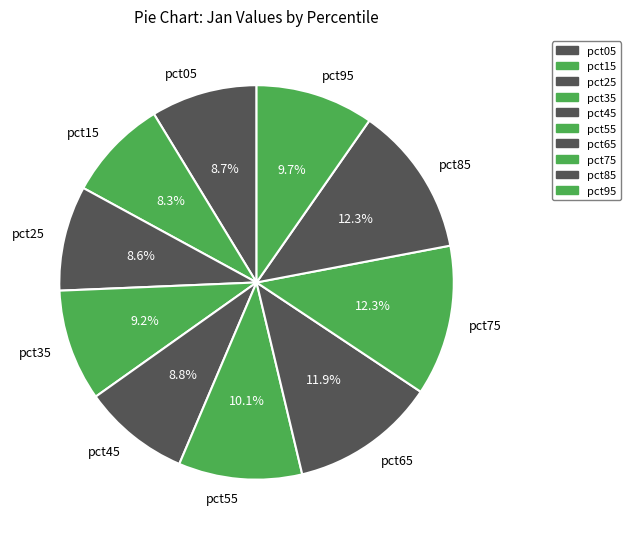

Is pct05 the majority of the pie?

No